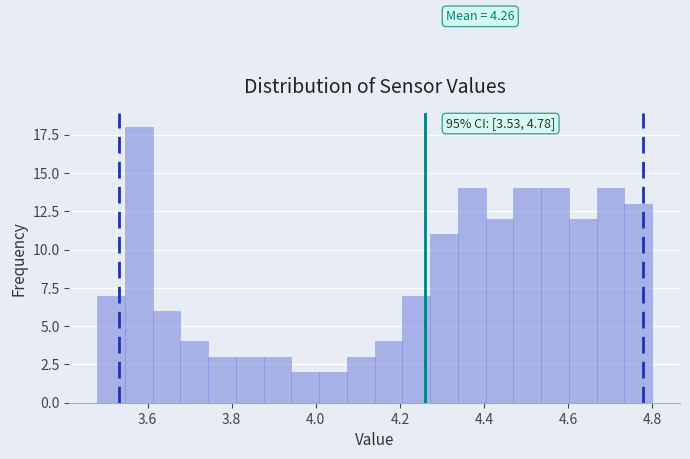

Read against the x-axis, roughly where is the centre of the tallest bar?

3.58